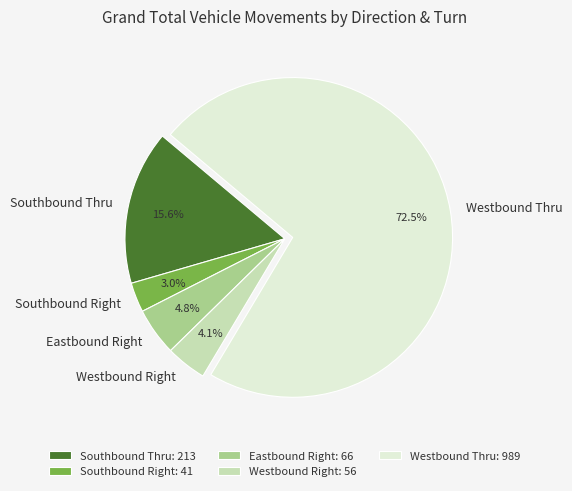

Which category accounts for the majority?

Westbound Thru